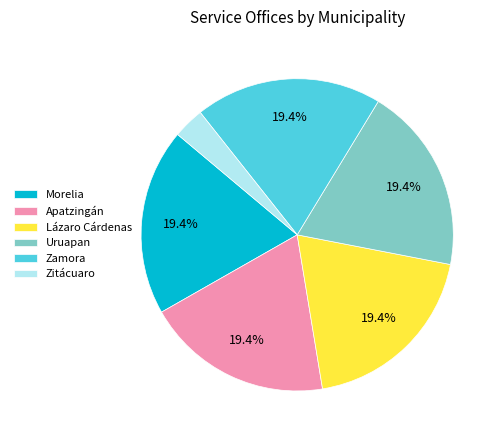

How many slices are in this pie chart?

6